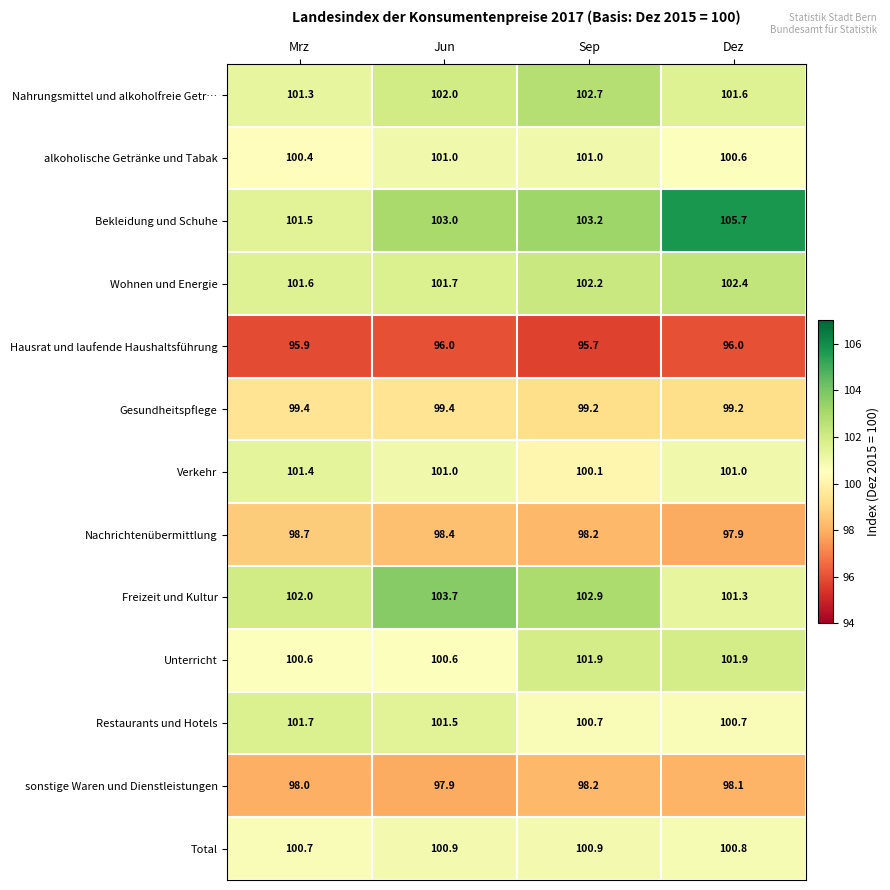

What is the total value across all series at Dez?

1307.2